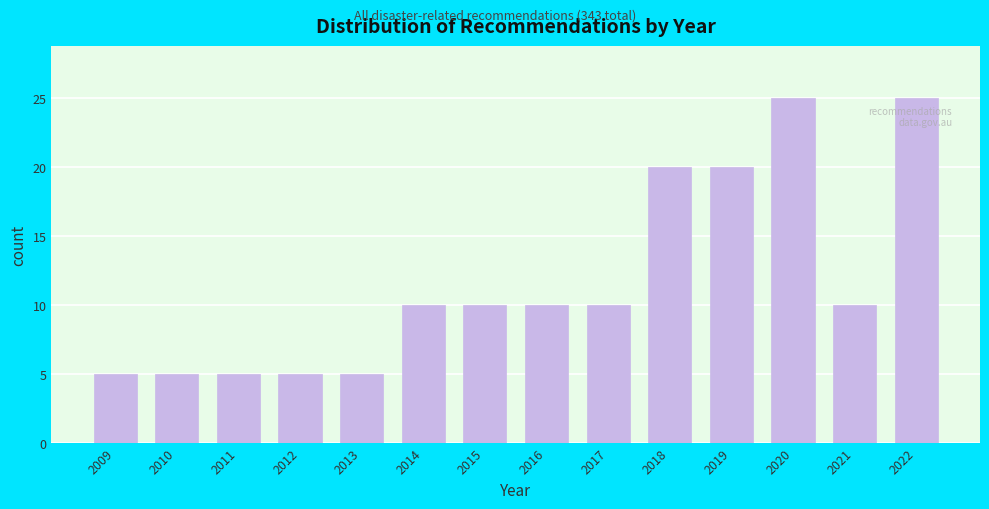

Reading left to right, extract all data points from this chart.

2009=5	2010=5	2011=5	2012=5	2013=5	2014=10	2015=10	2016=10	2017=10	2018=20	2019=20	2020=25	2021=10	2022=25